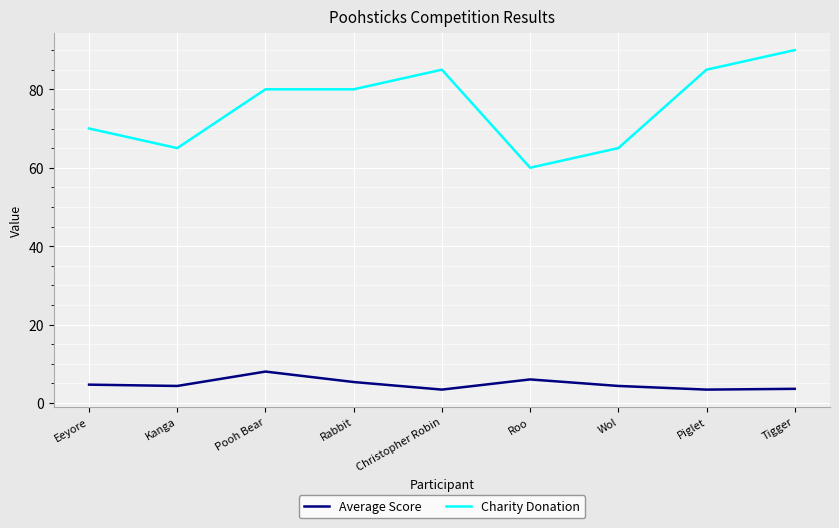

True or false: Average Score and Charity Donation intersect in this chart.

False